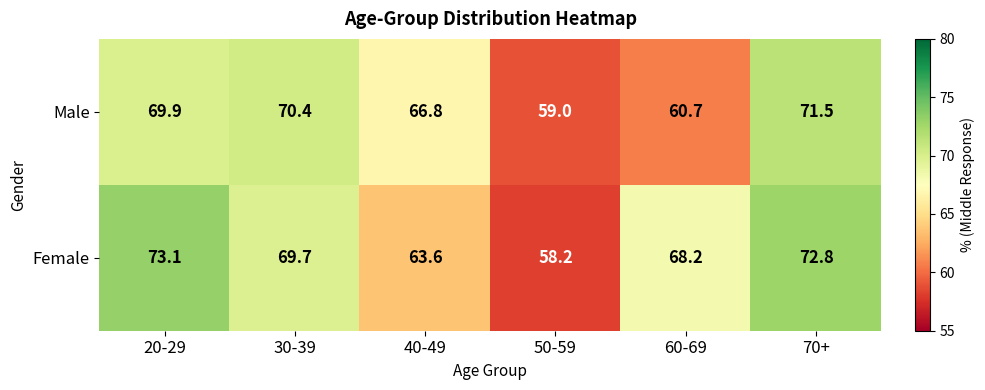

How many values in the Male series exceed 69?

3